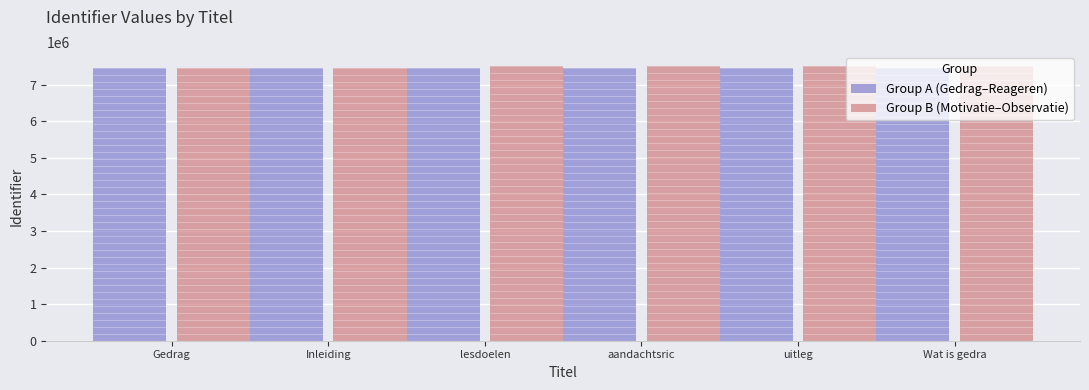

Which series has the largest total across all categories?

Group B (Motivatie–Observatie)